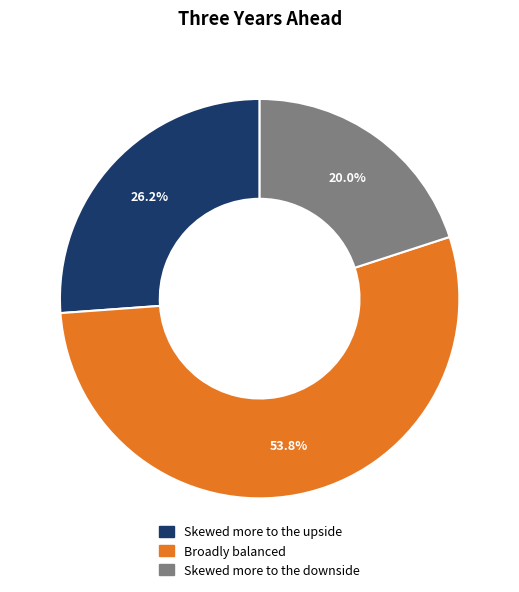

What is the smallest slice in the pie chart?

Skewed more to the downside